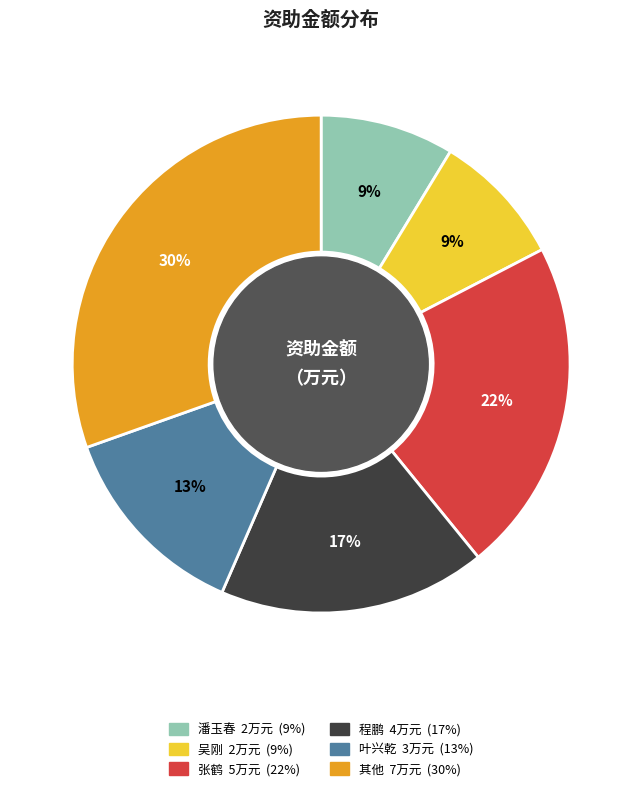

Is there a majority slice in this chart?

No